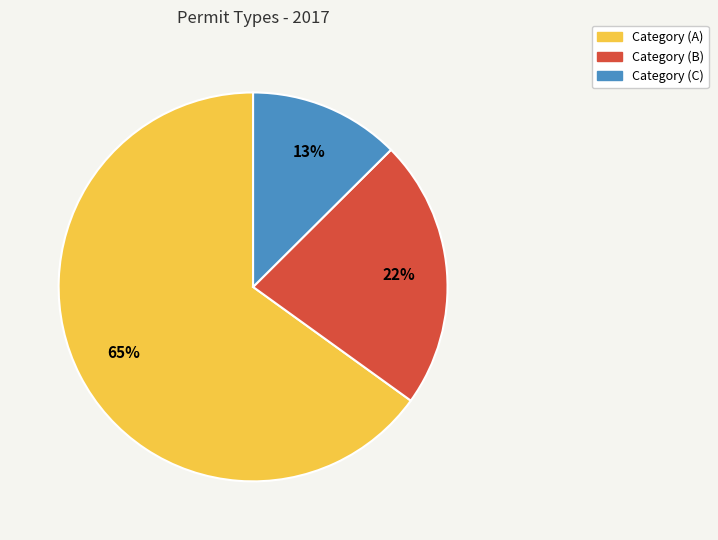

What percentage is the Category (C) slice, to the nearest percent?

13%